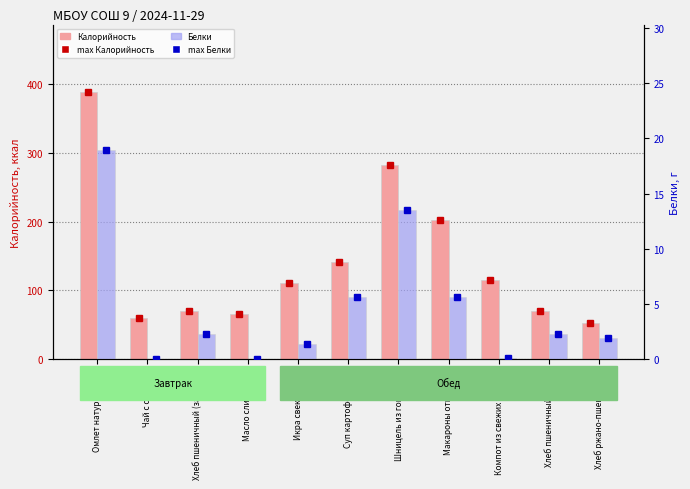

What is the sum of all Белки values?

51.9